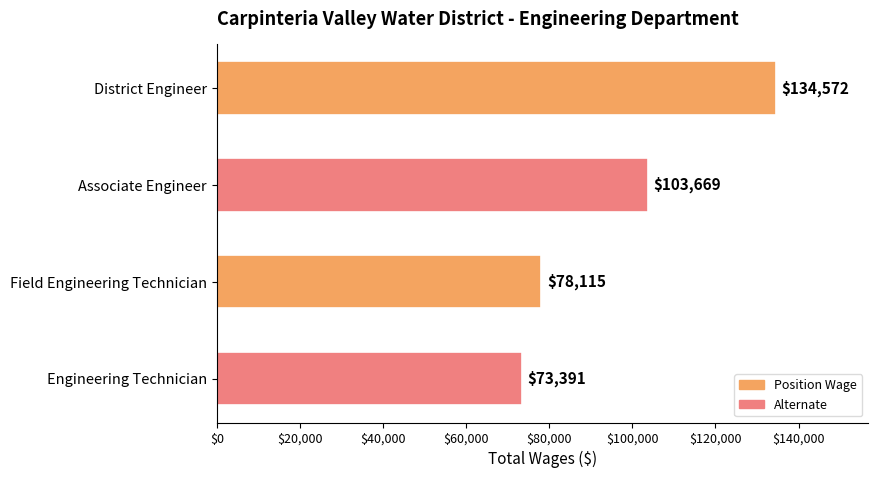

What is the approximate value at District Engineer, to the nearest 50?

134550